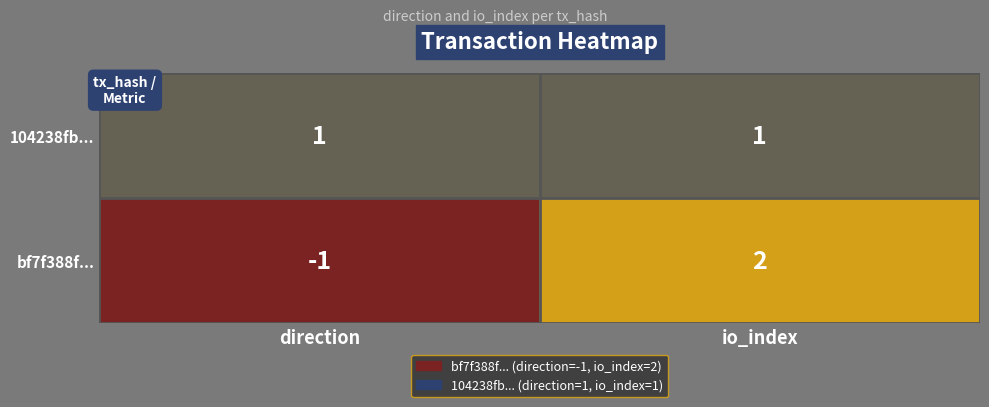

Where is bf7f388f... nearest to the value 0?

direction